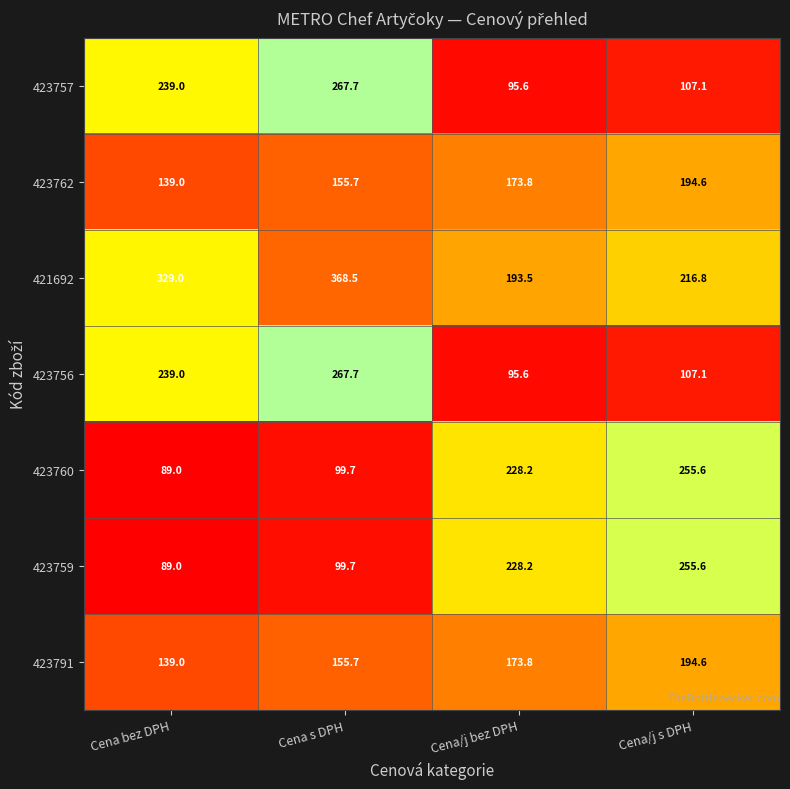

What is the difference between the 423760 values at Cena/j bez DPH and Cena bez DPH?

139.2